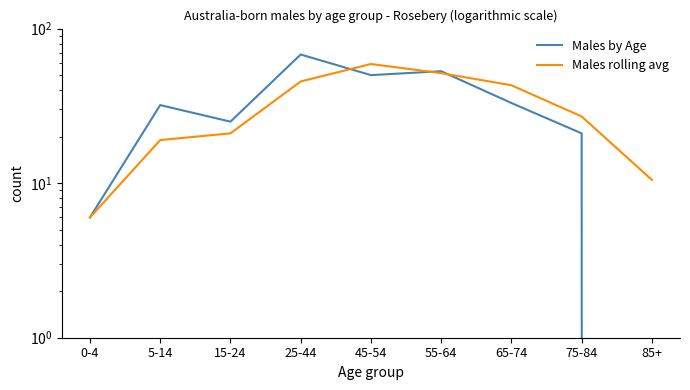

What is the difference between the highest and lowest values at 15-24?

4.0